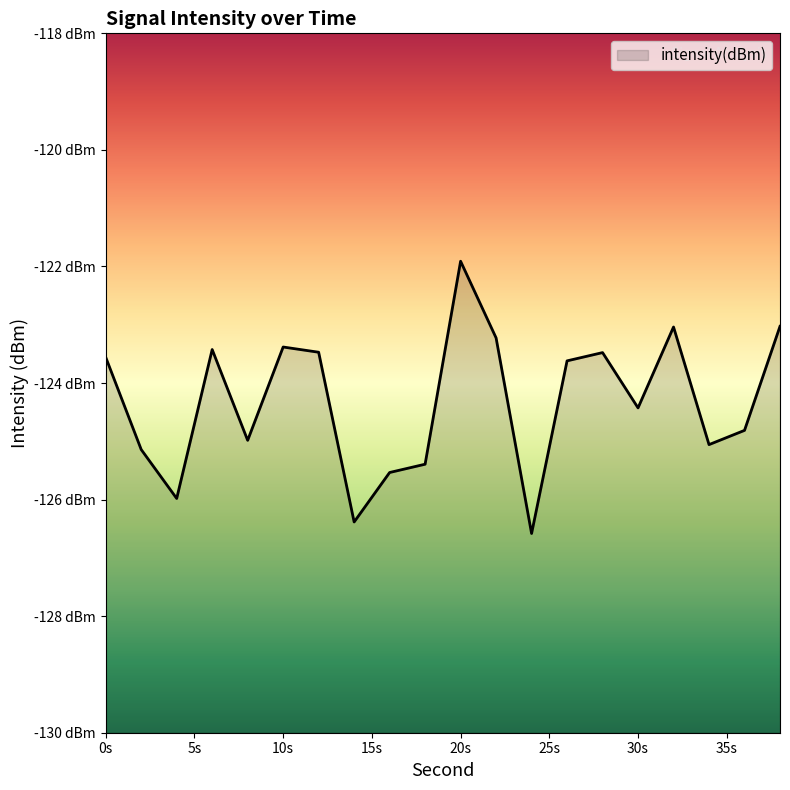

Read the value at 2.

-125.1